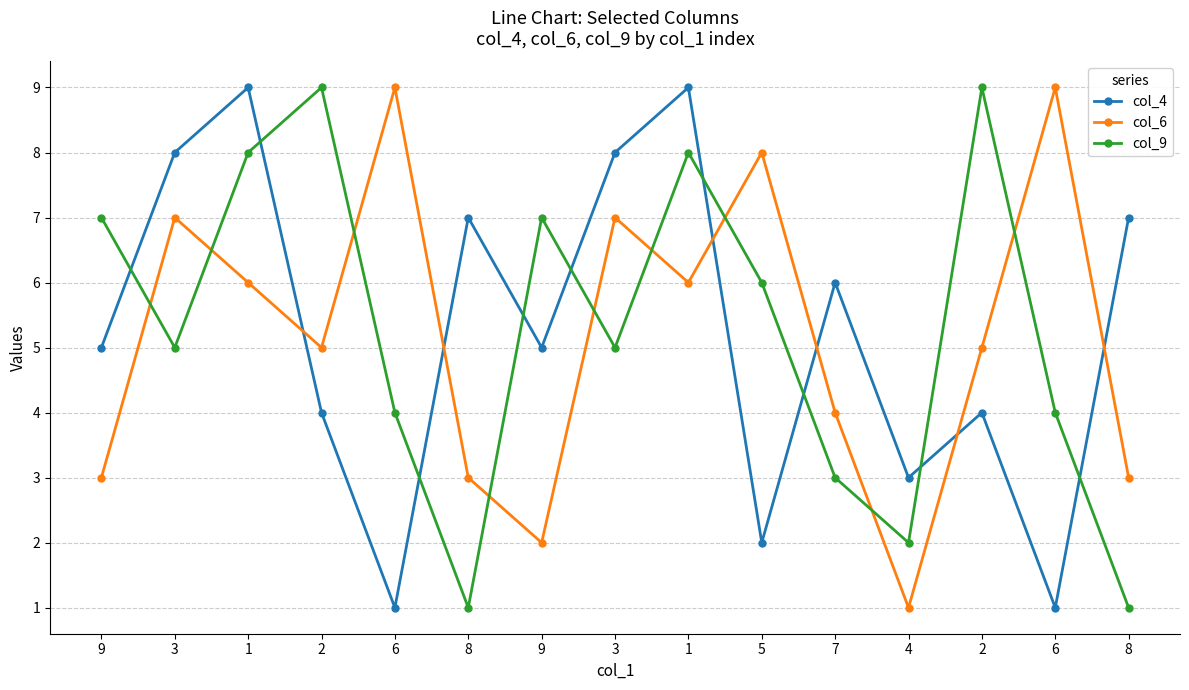

List the series in order of their peak value, lowest first.

col_4, col_6, col_9